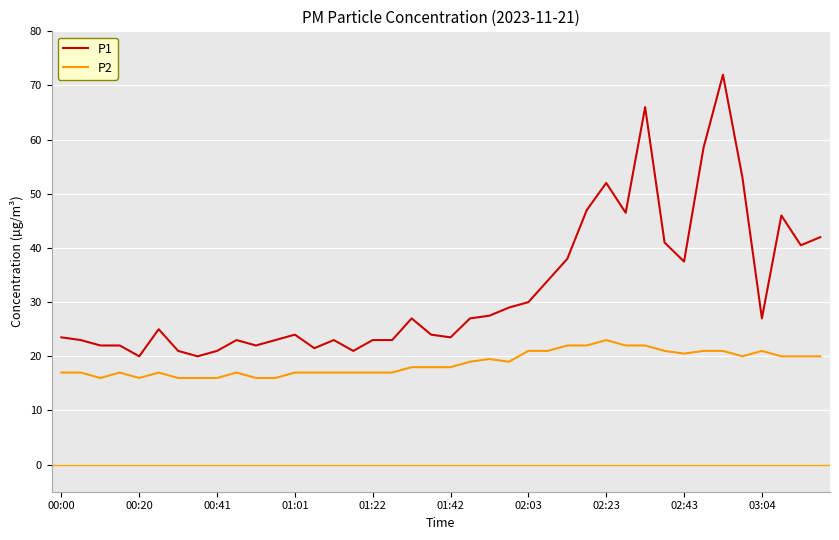

List the series in order of their overall mean, lowest first.

P2, P1